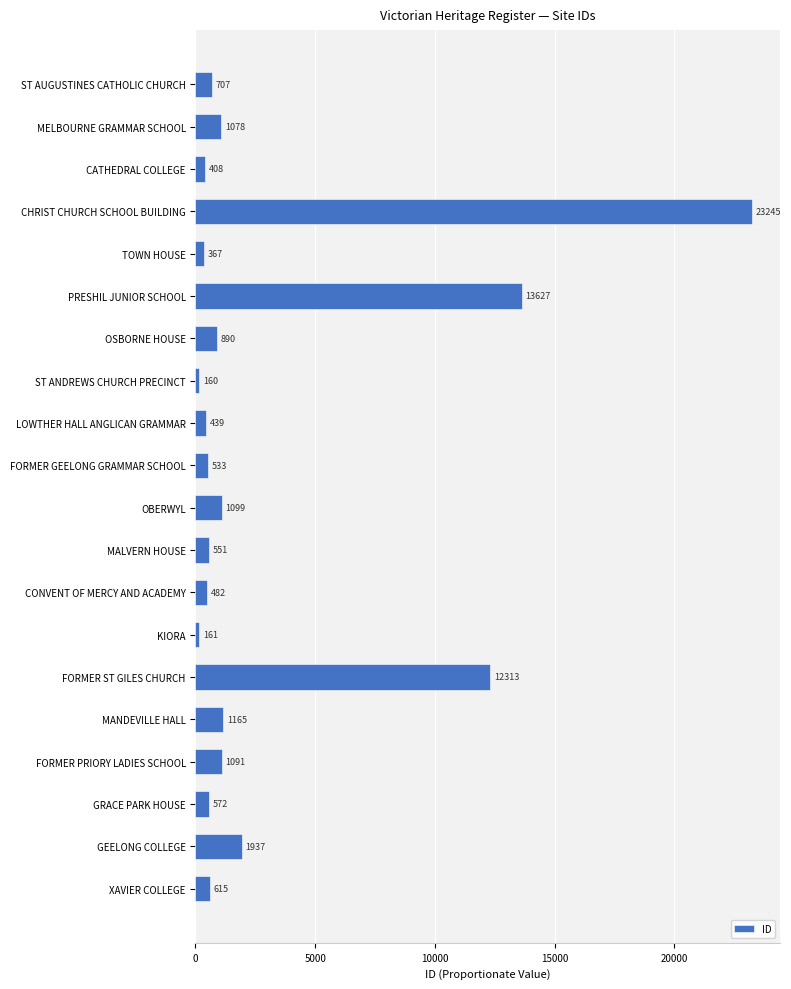

What is the difference between the maximum and minimum values?

23085